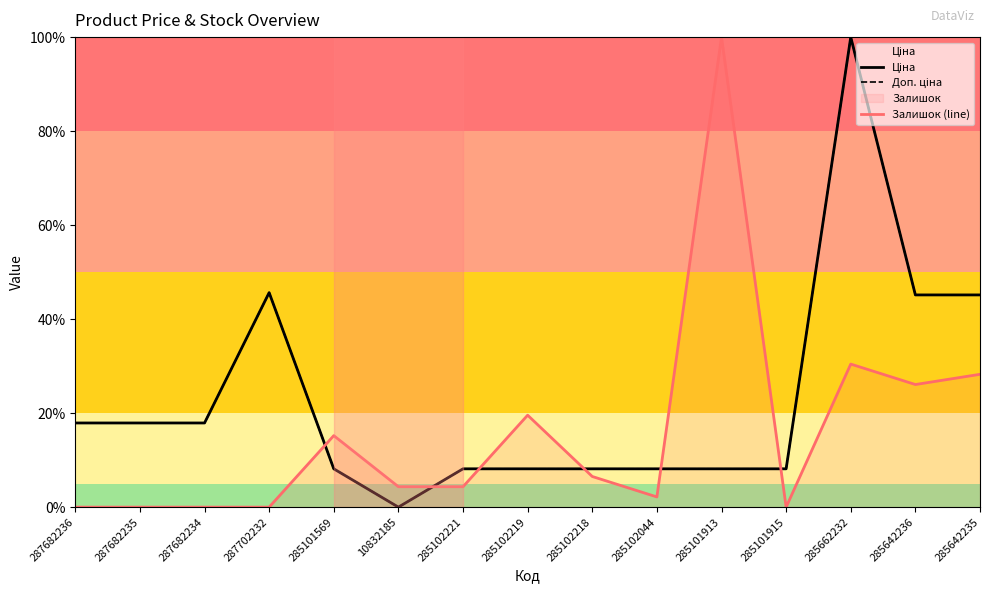

Which series has the widest spread of values?

Ціна